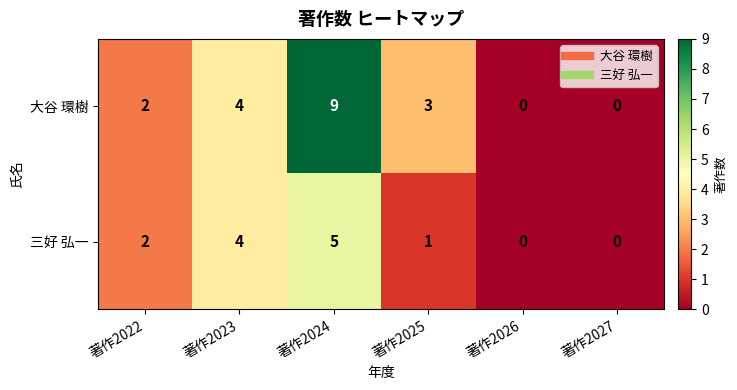

Which series has the widest spread of values?

大谷 環樹